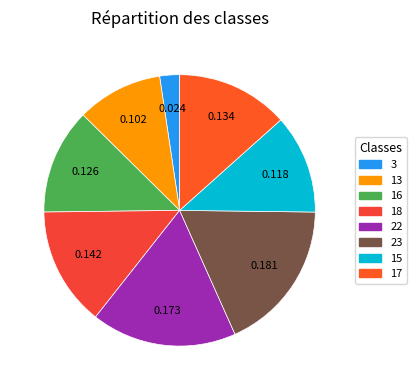

To the nearest percent, what is the average slice percentage?

12%